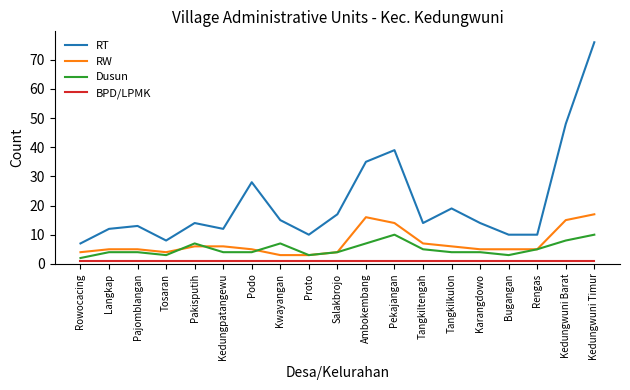

The value of Dusun at Pekajangan is 10. True or false?

True